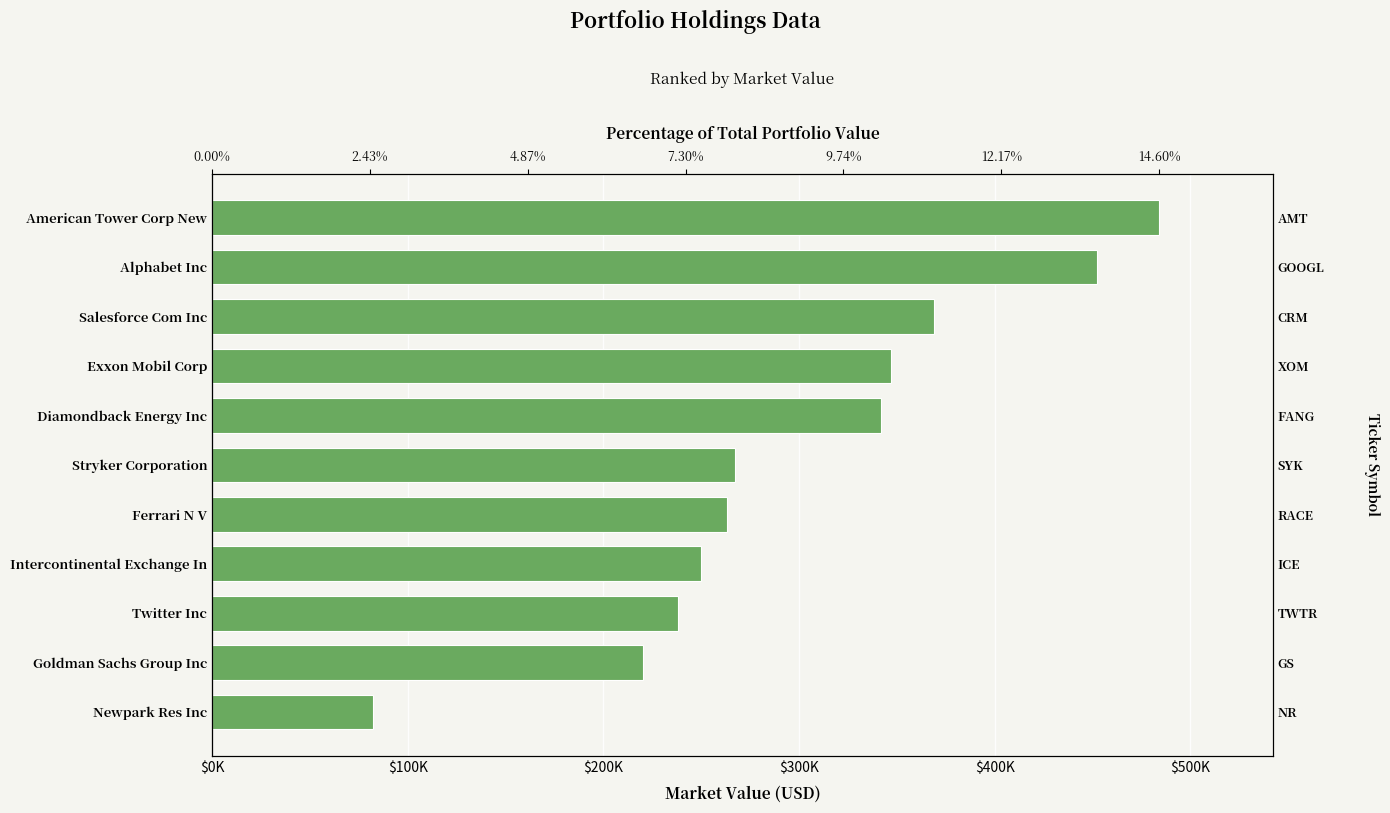

What is the average value?

301273